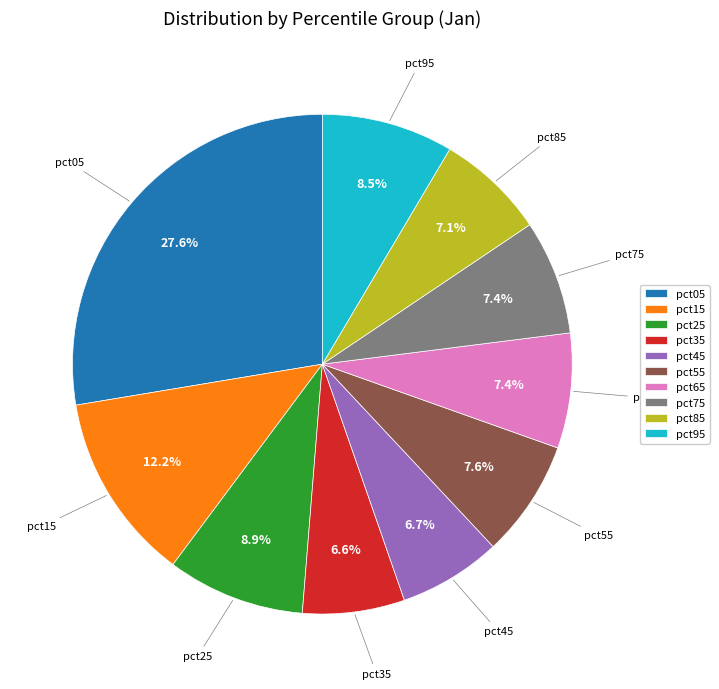

Do pct45 and pct85 together represent more than half of the pie?

No